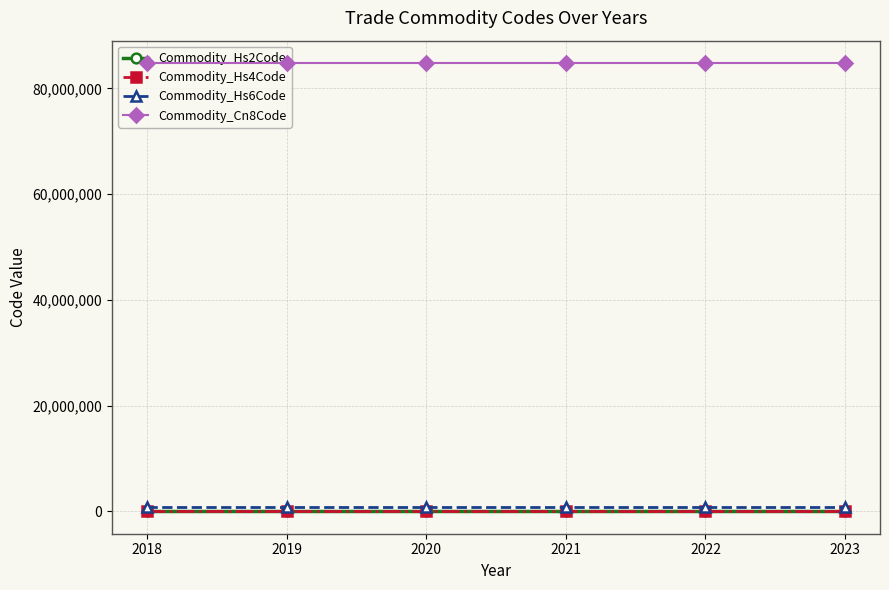

What is the maximum value shown in the chart?

84775910